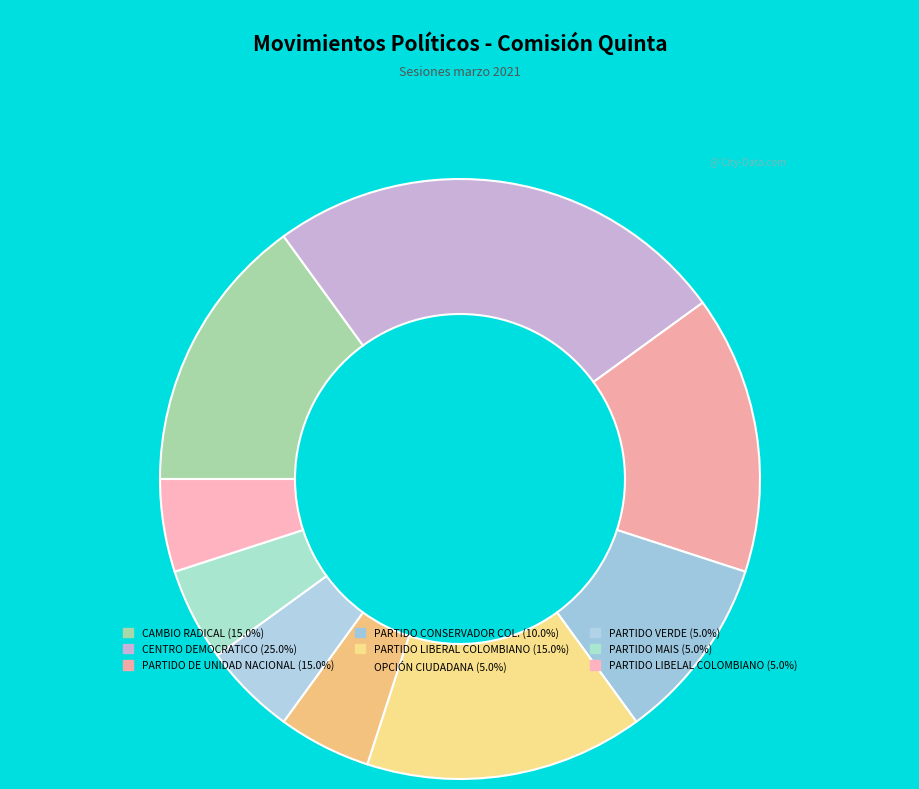

Combined, what portion of the pie is OPCIÓN CIUDADANA and PARTIDO LIBERAL COLOMBIANO?

20.0%